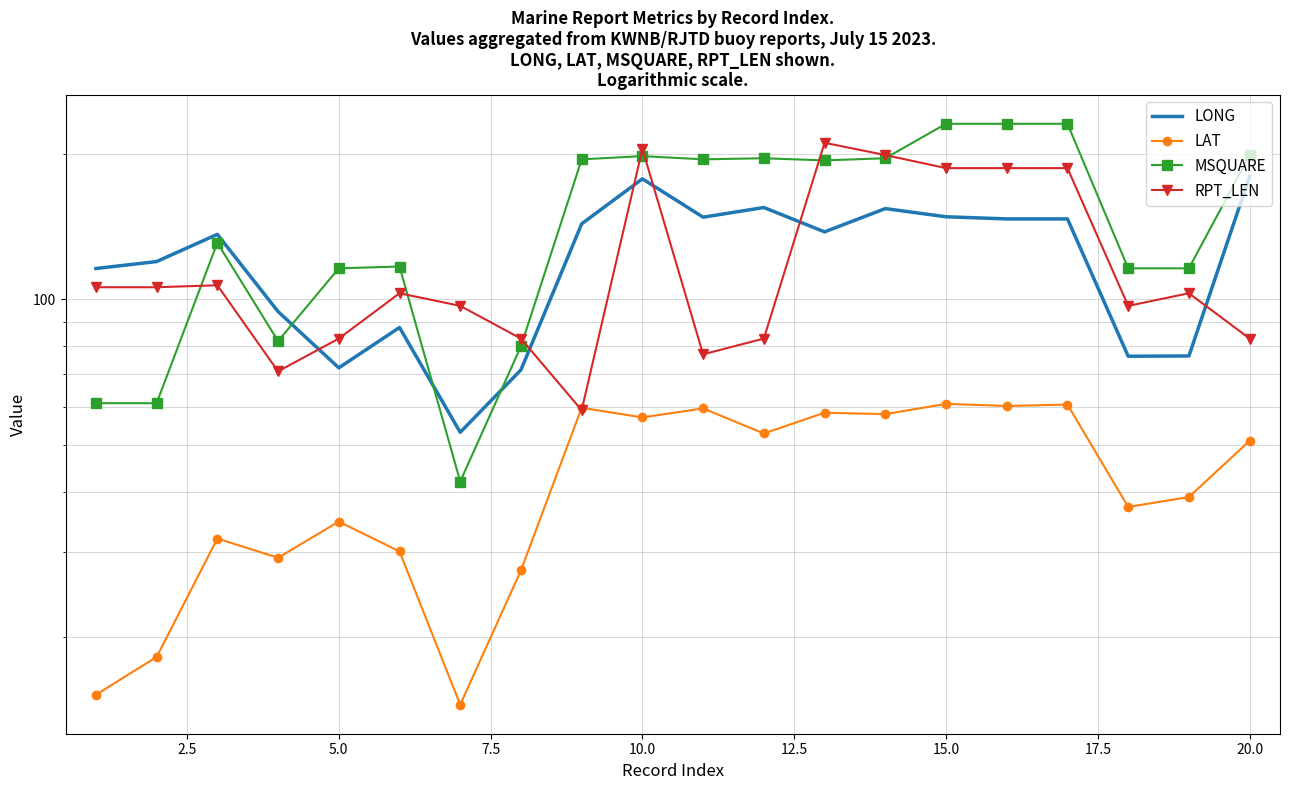

How many distinct data groups are displayed?

4